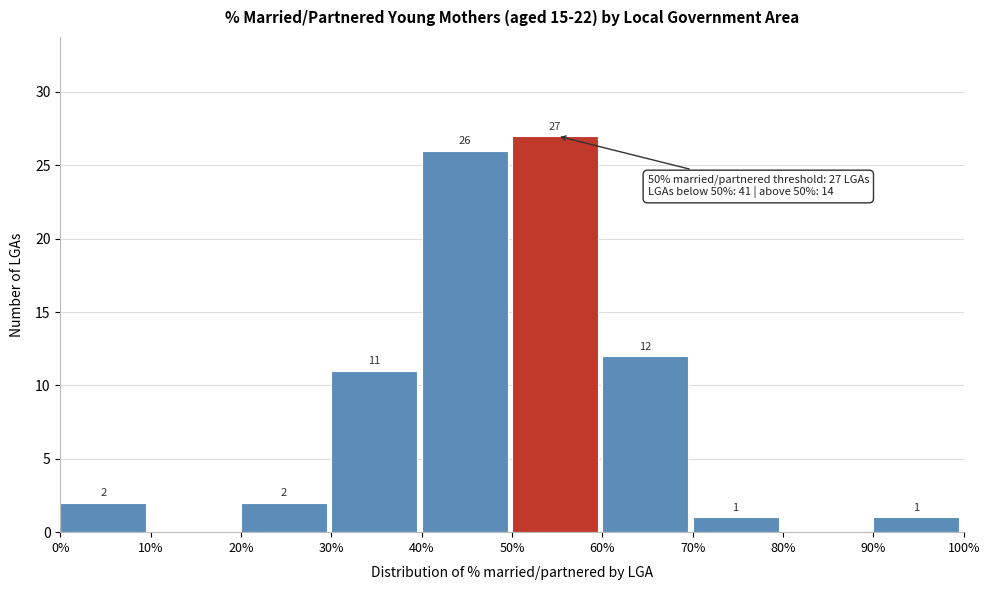

Which range on the x-axis has the tallest bar?

50% to 60%